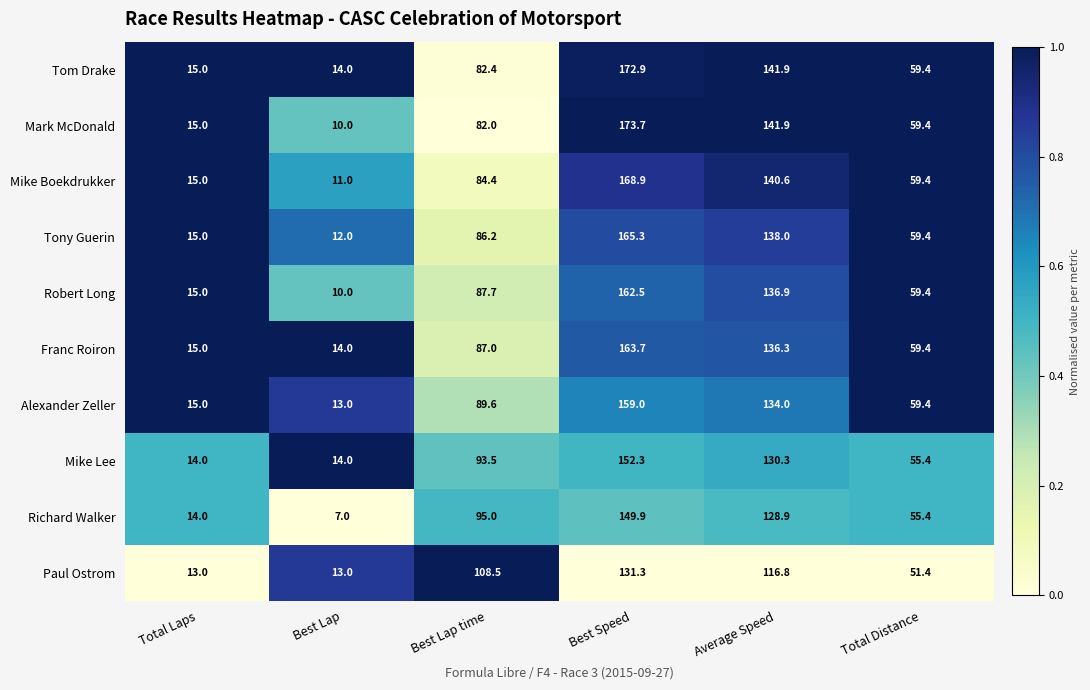

Which series has the widest spread of values?

Mark McDonald